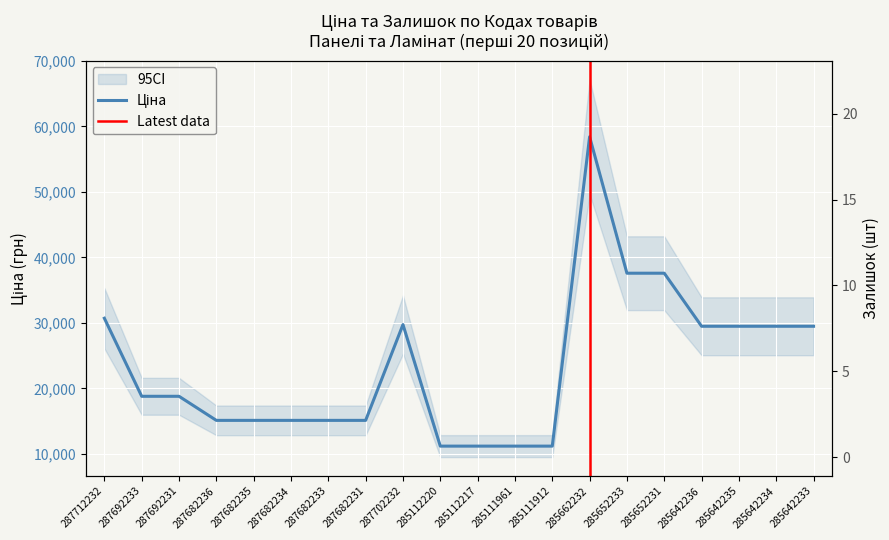

True or false: Залишок and Ціна intersect in this chart.

False